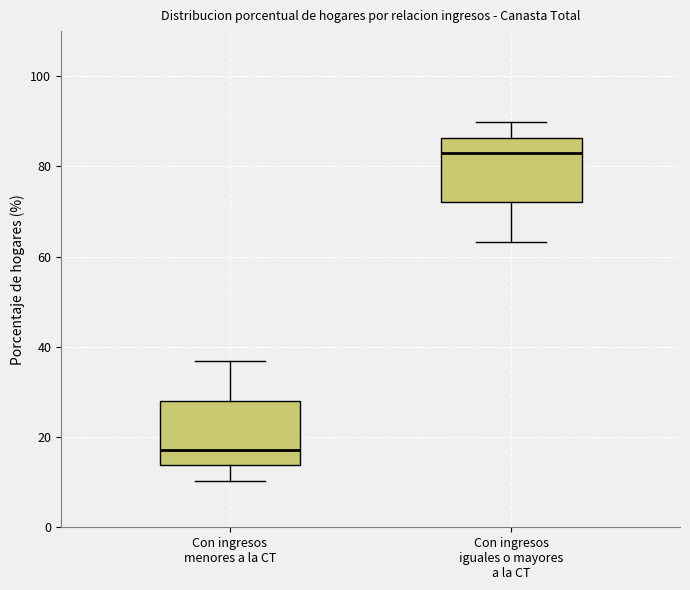

Reading left to right, read every box against the y-axis: the position of its median line, the range the box covers, and the ends of its whiskers. The values are not printed on the chart, so give them approximately, as read against the axis.

Con ingresos menores a la CT: median 18, box 14 to 28, whiskers 10 to 36
Con ingresos iguales o mayores a la CT: median 82, box 72 to 86, whiskers 64 to 90